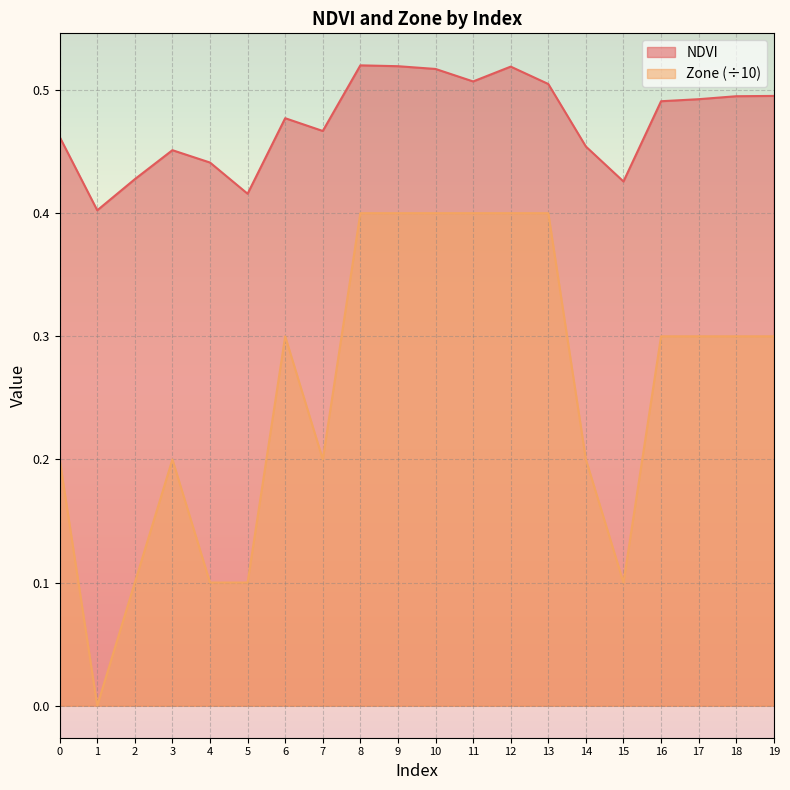

At which label does NDVI reach its peak?

8